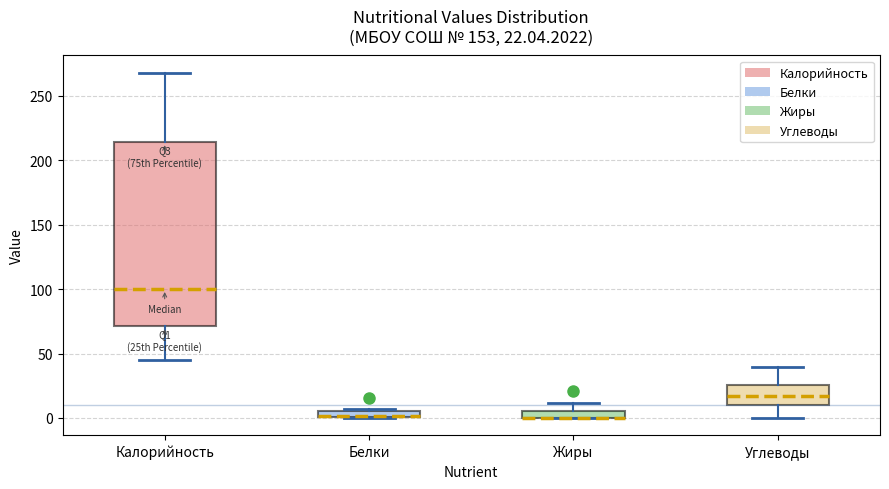

Which box is the tallest, from its lower edge to its upper edge?

Калорийность